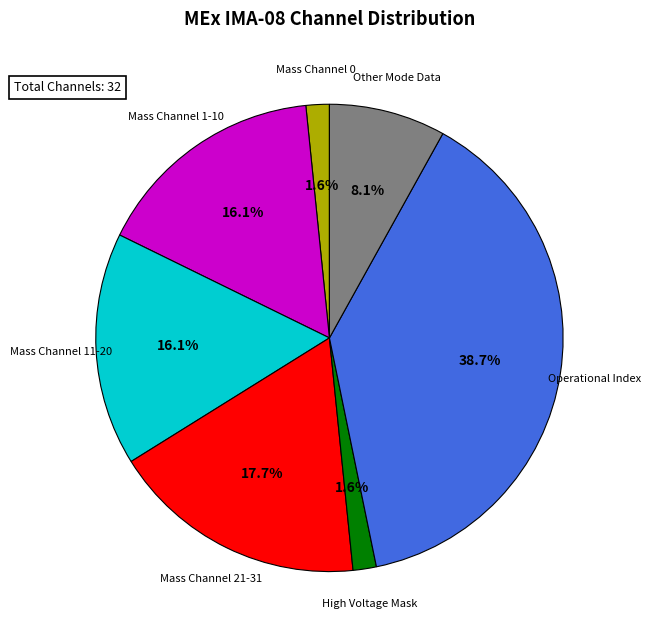

Is there any slice that represents more than half of the pie?

No